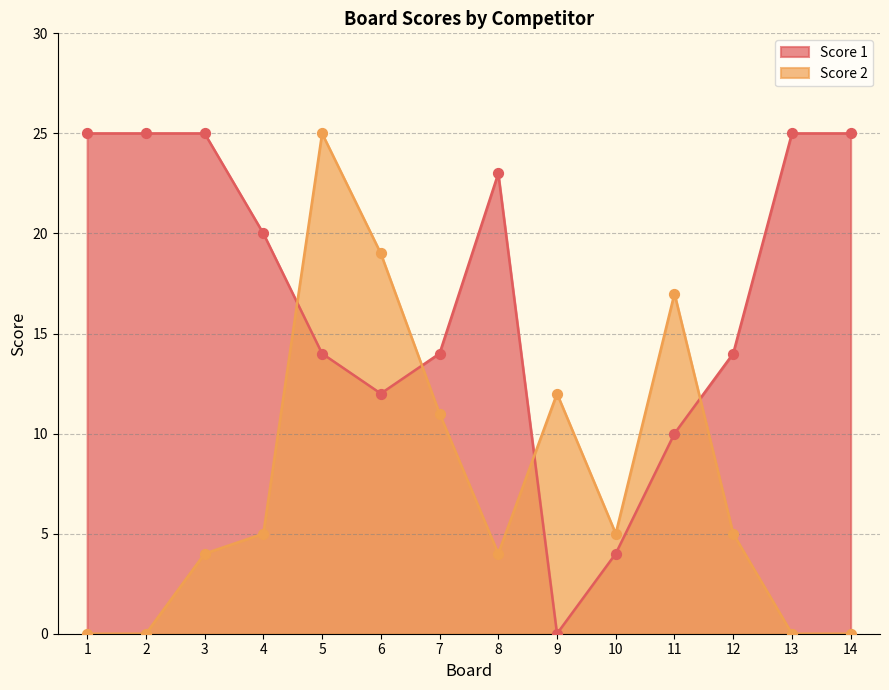

Which series contains the lowest Y value?

Score 1